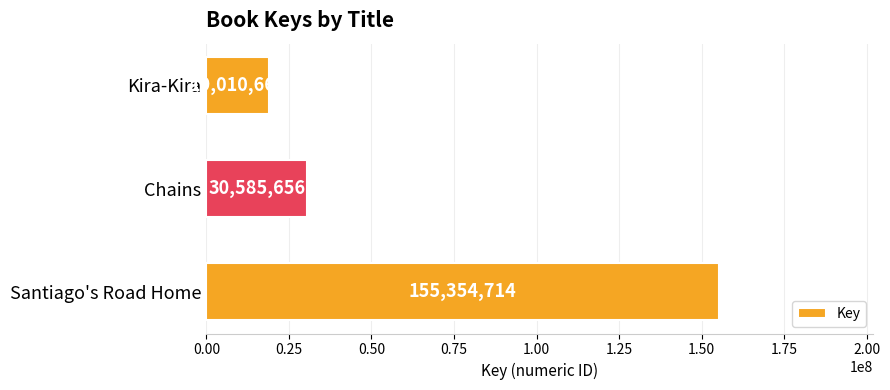

What is the sum of all values?

204951038